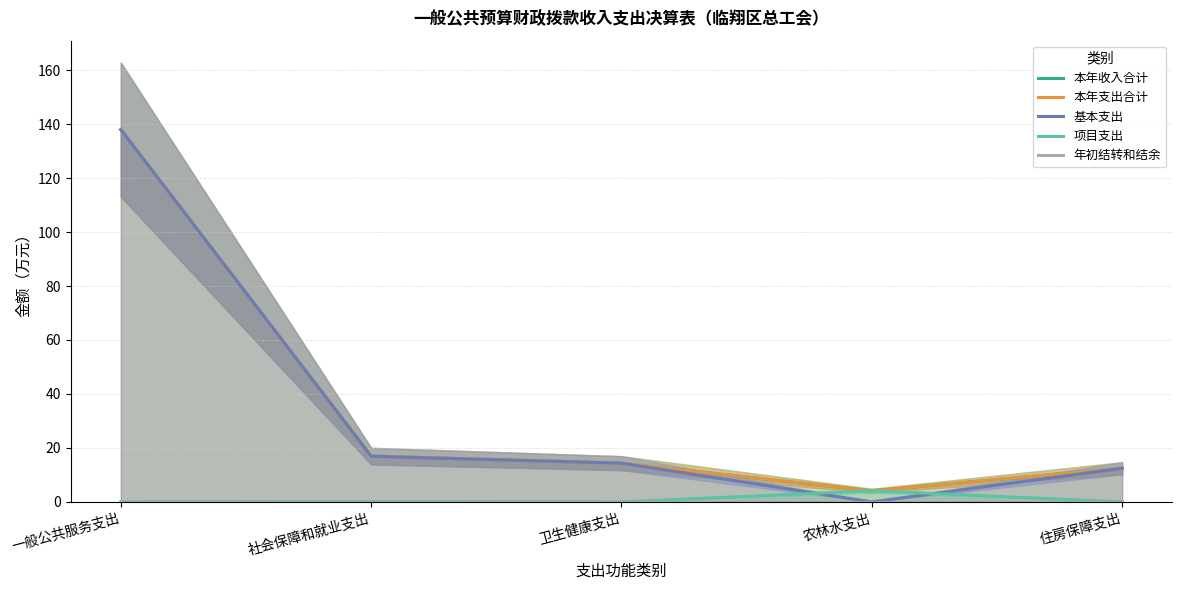

Count the number of categories in the chart.

5